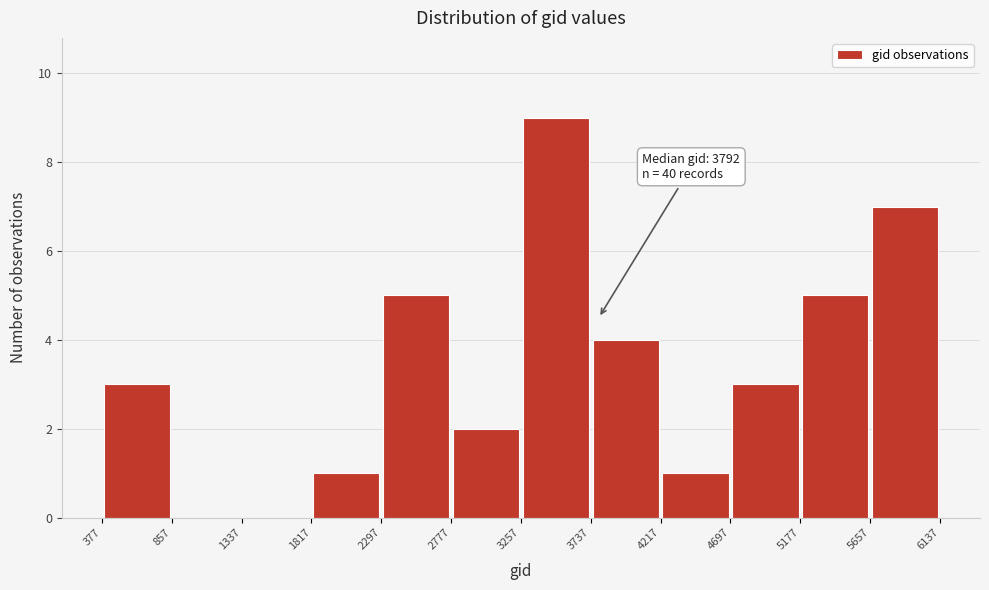

Over which range of the x-axis is the bar tallest?

3257 to 3737